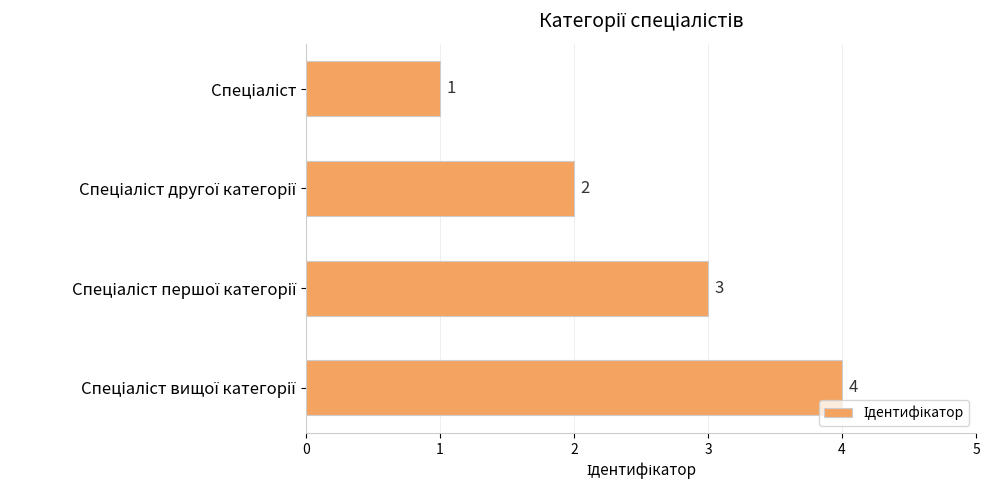

What is the value of the 3rd bar from the top?

3